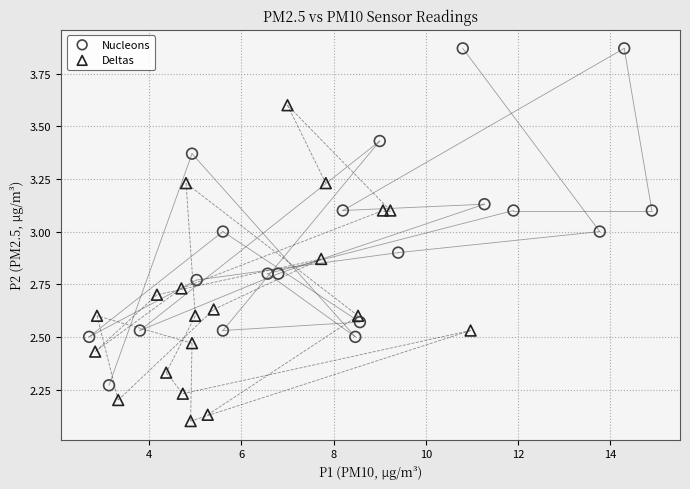

Which series has the widest spread of Y values?

Nucleons